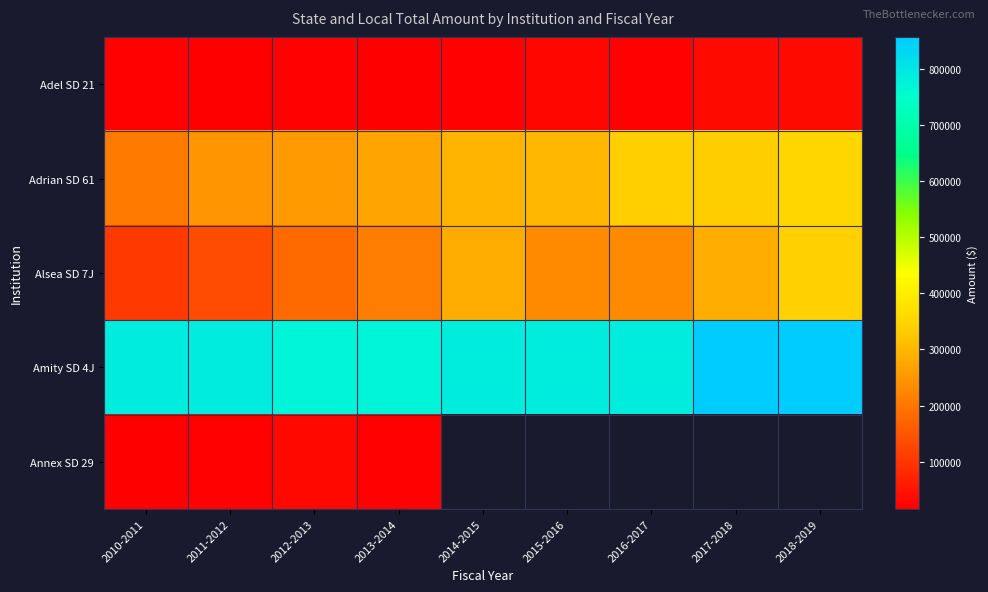

What is the minimum value shown in the chart?

15839.1